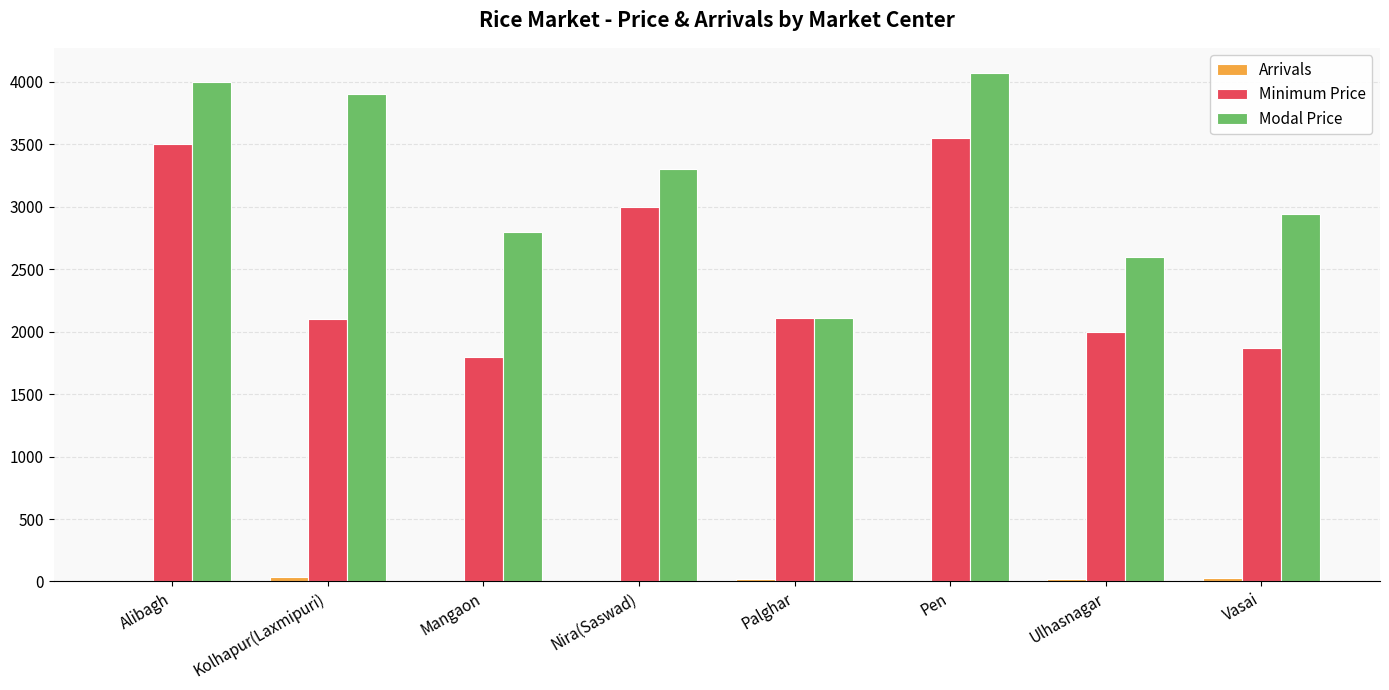

Does the chart contain stacked bars?

No